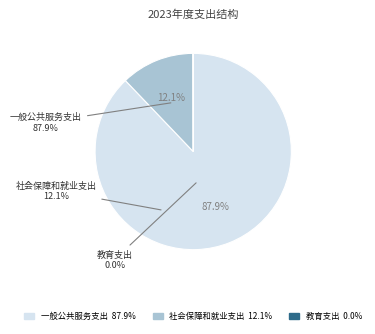

What percentage is the 社会保障和就业支出 slice, to the nearest percent?

12%